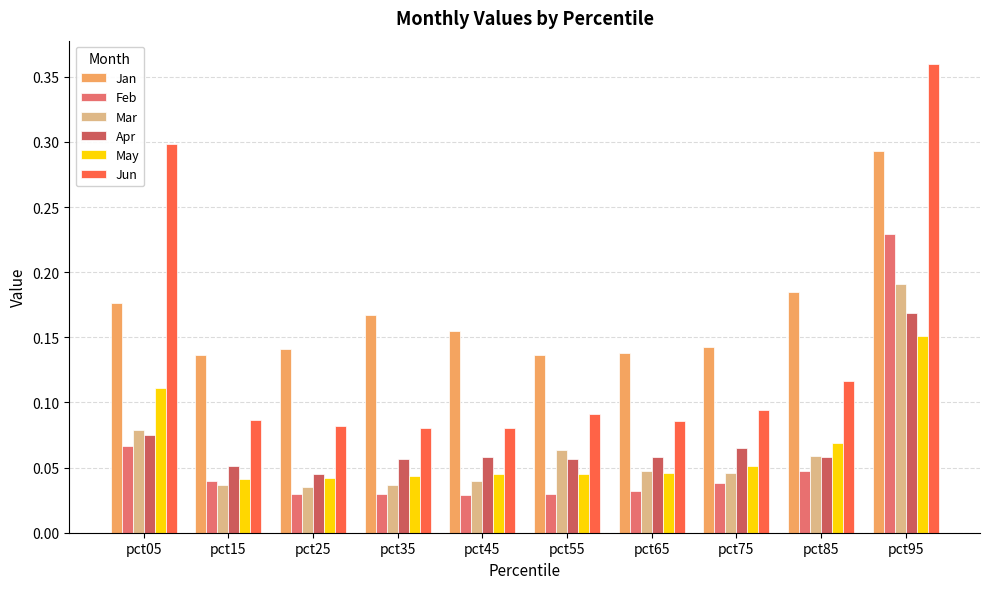

What is the average value of the Jun series?

0.1